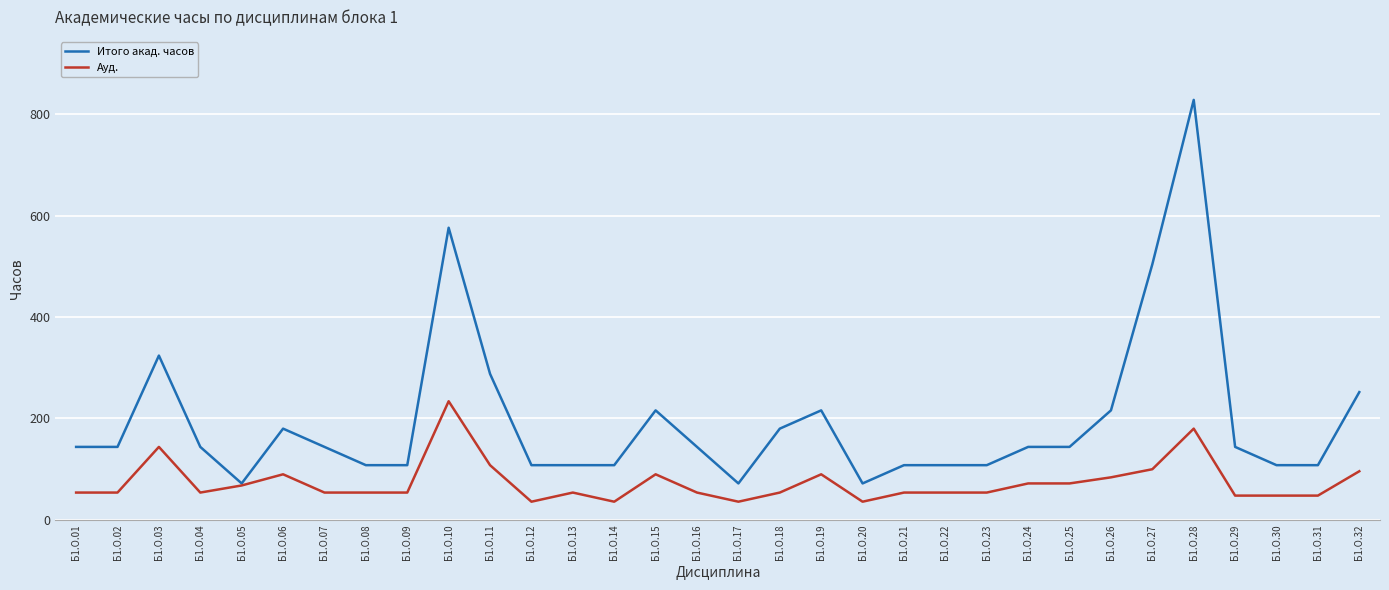

How many distinct data groups are displayed?

2